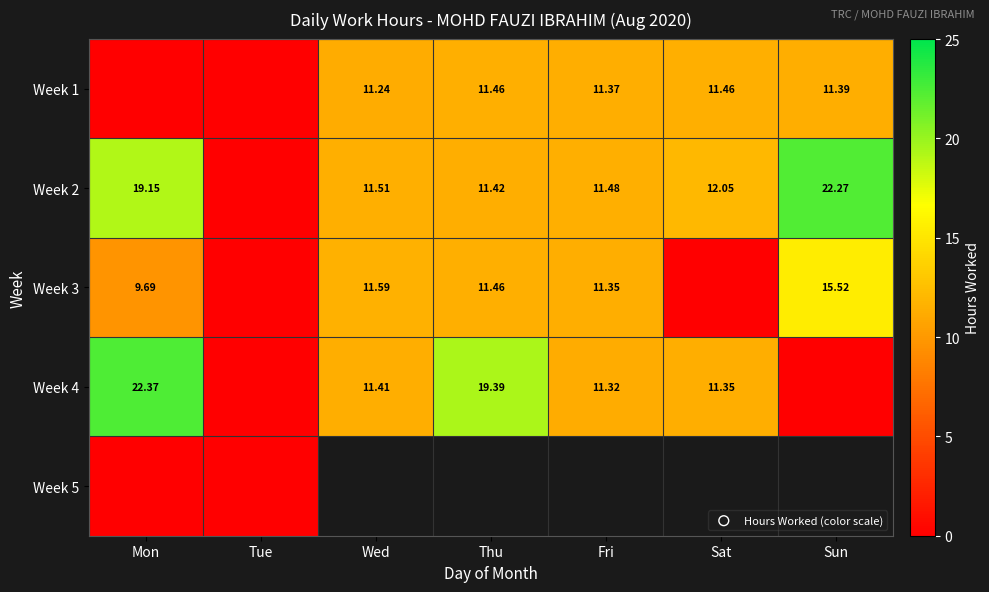

Is the value of Week 1 at Sat greater than the value of Week 2 at Fri?

No